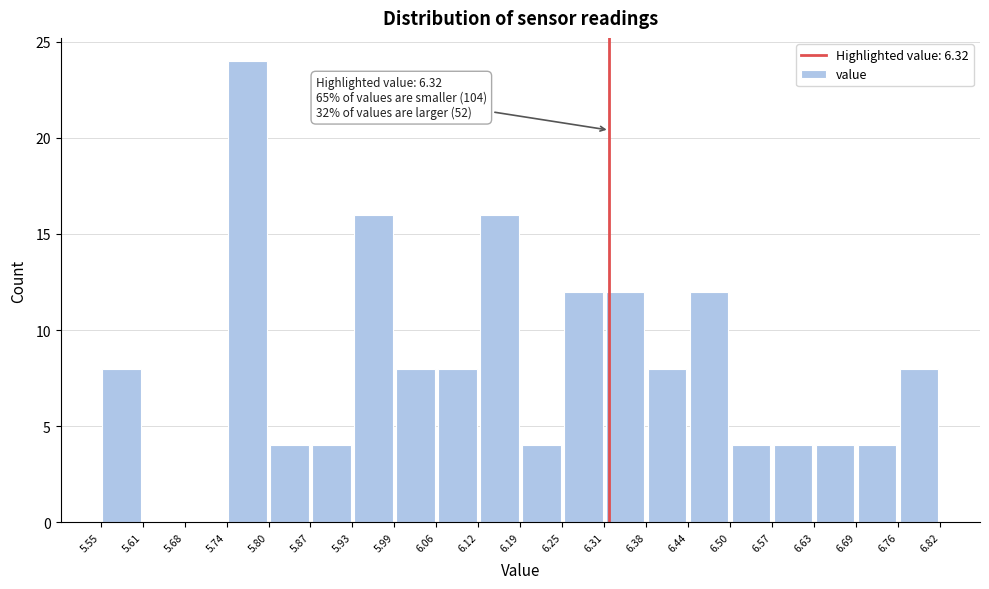

Which range on the x-axis has the tallest bar?

5.74 to 5.80